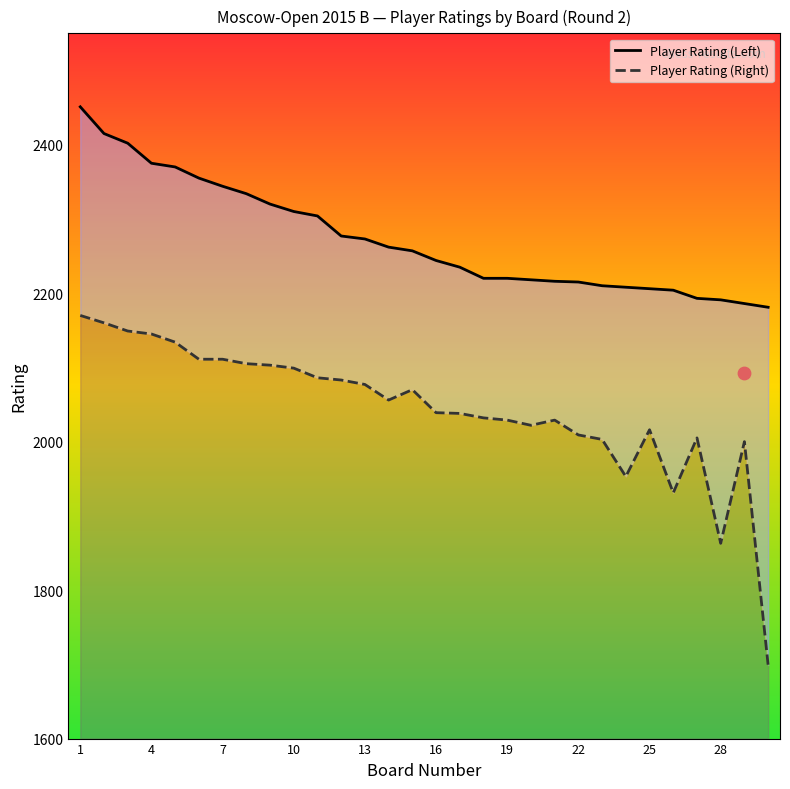

Which series reaches the minimum Y coordinate?

Player Rating (Right)